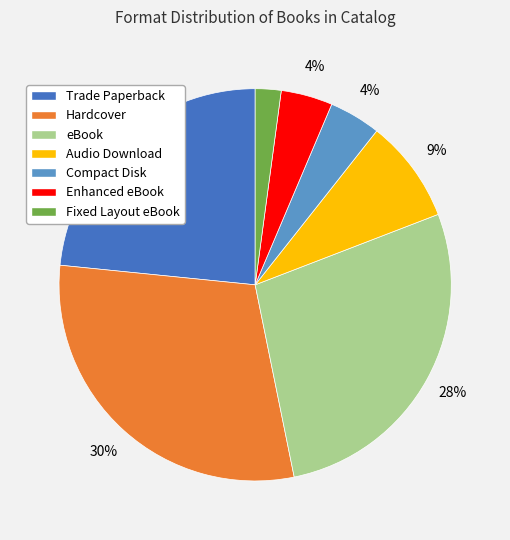

To the nearest percent, what is the difference between the largest and smallest slice percentages?

28%